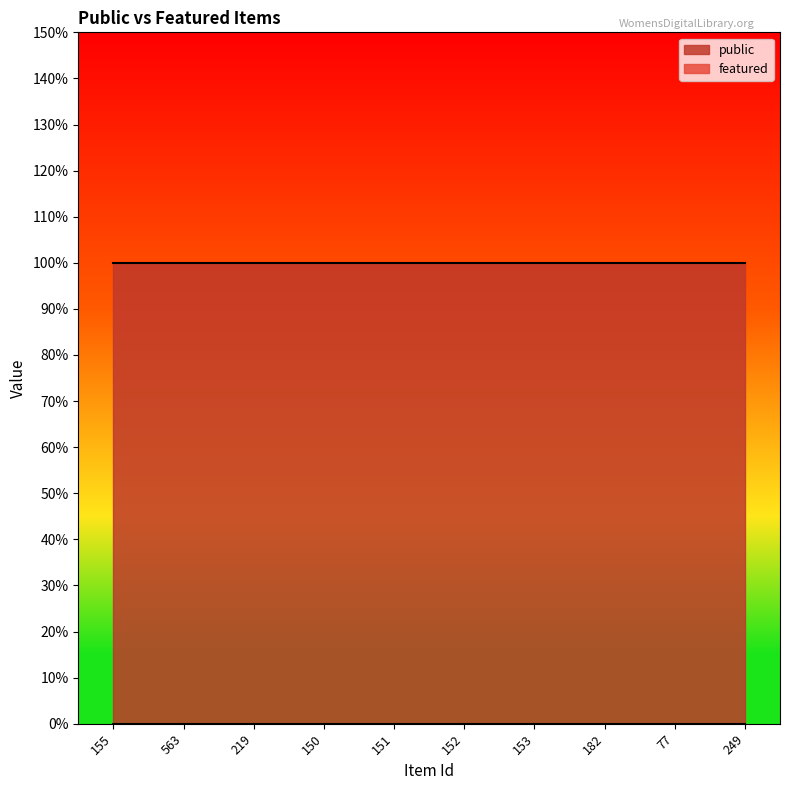

Rank the series by their average value, from highest to lowest.

public, featured